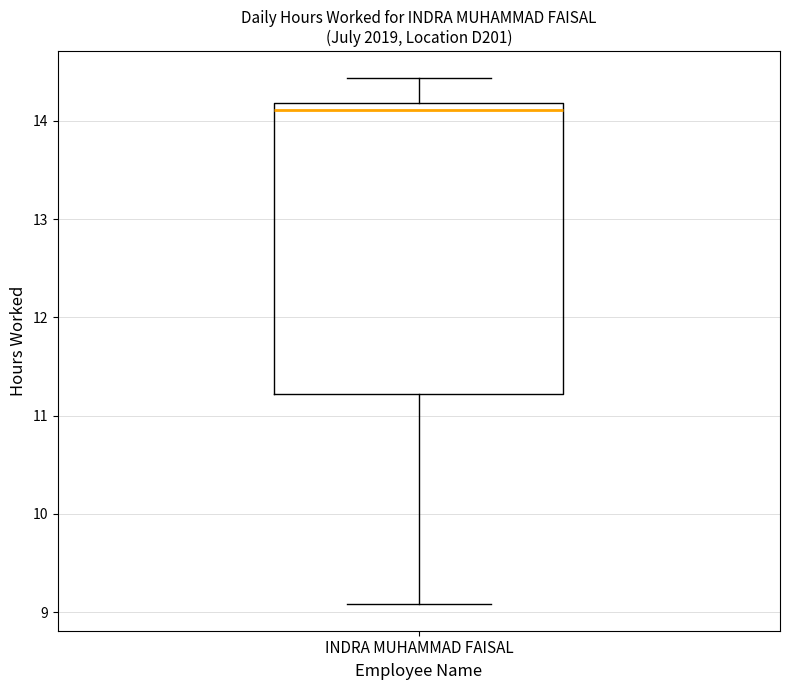

Read this box plot against the y-axis: the position of the median line, the range covered by the box, and the ends of both whiskers. The values are not printed on the chart, so give them approximately, as read against the axis.

median 14.1, box 11.2 to 14.2, whiskers 9.1 to 14.4